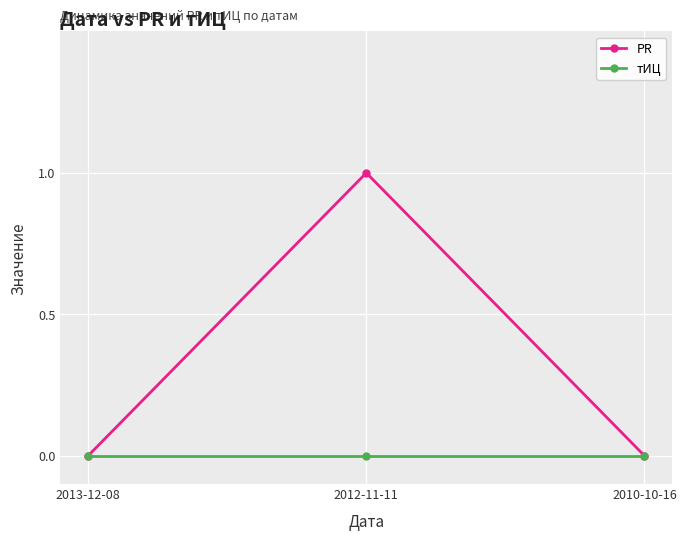

The PR series shows 0 at 2010-10-16. True or false?

True